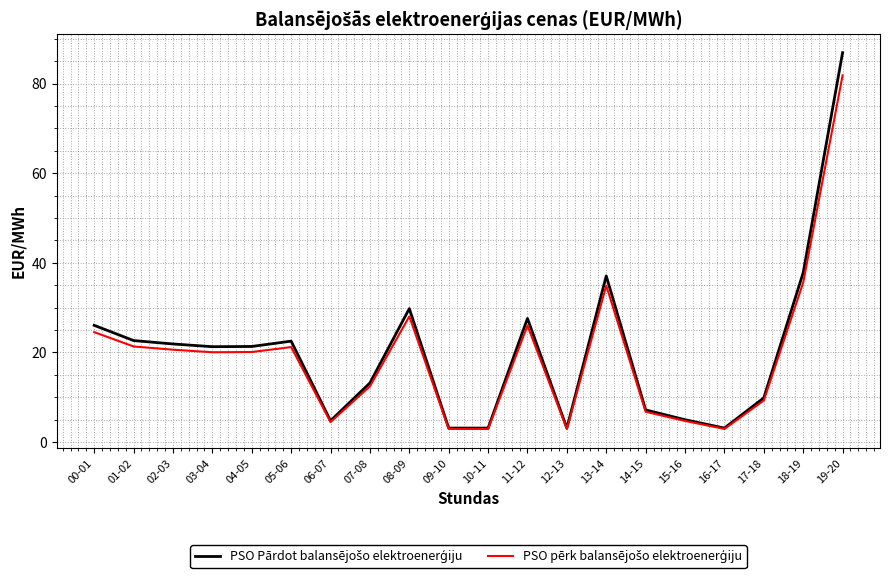

What is the minimum value shown in the chart?

2.9